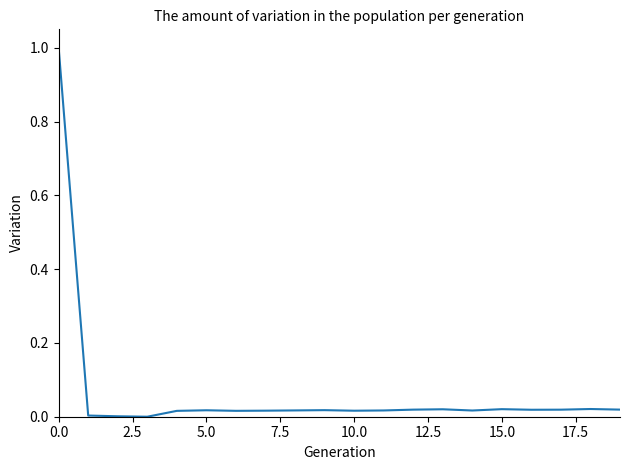

What is the difference between the maximum and minimum values?

1.0